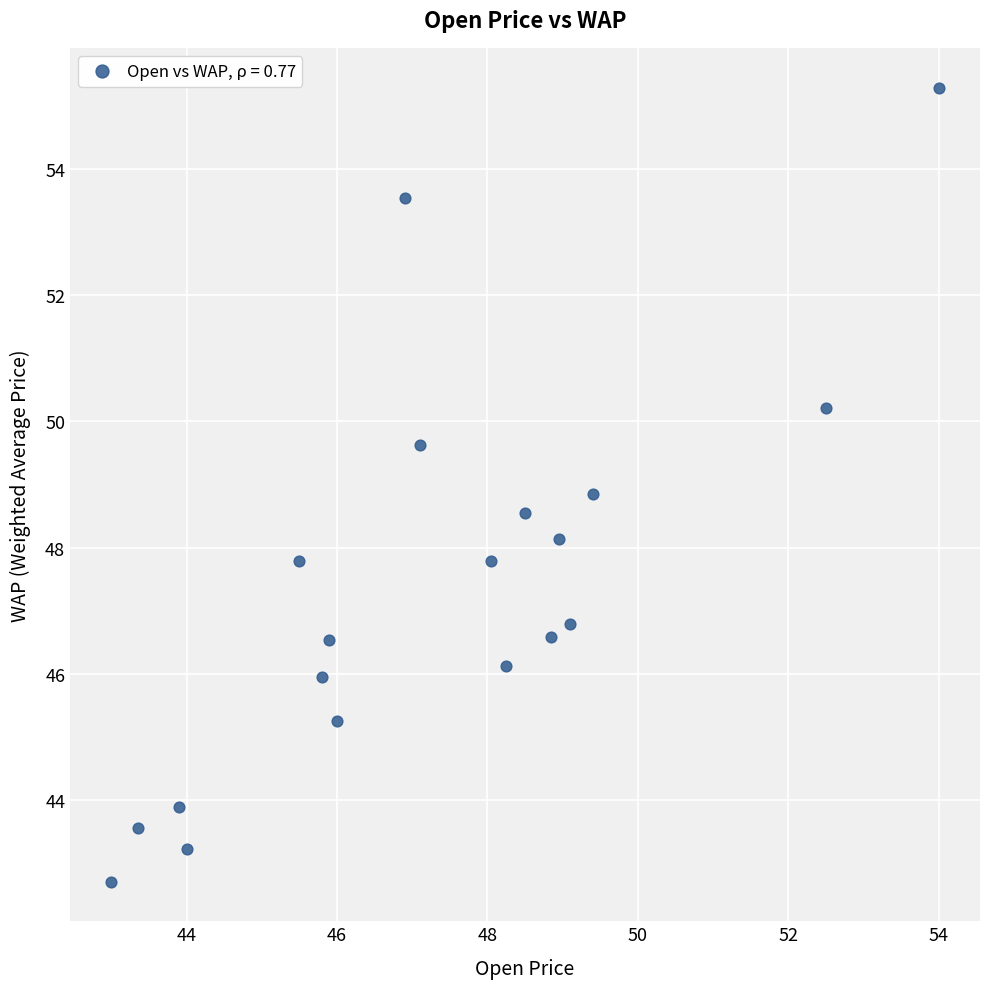

What is the range of Y values (max minus min)?

12.6